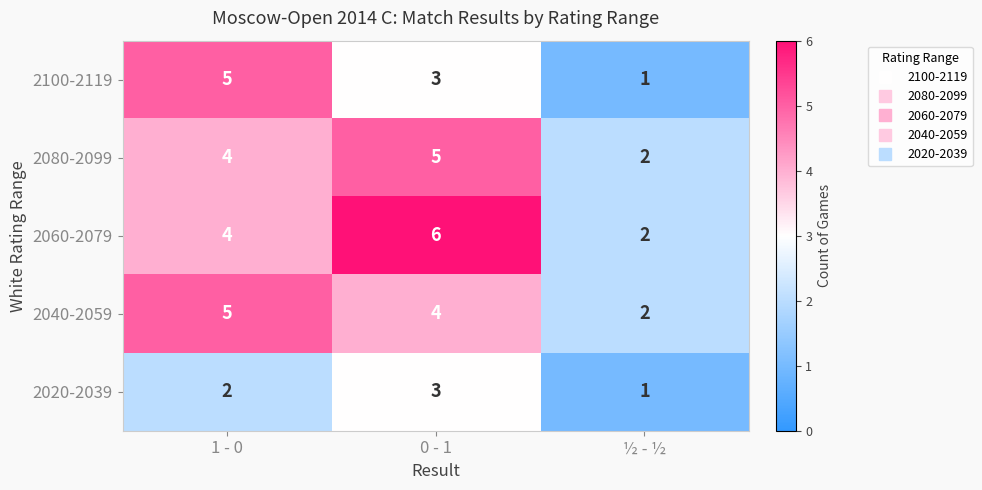

Count the number of data series in this chart.

5